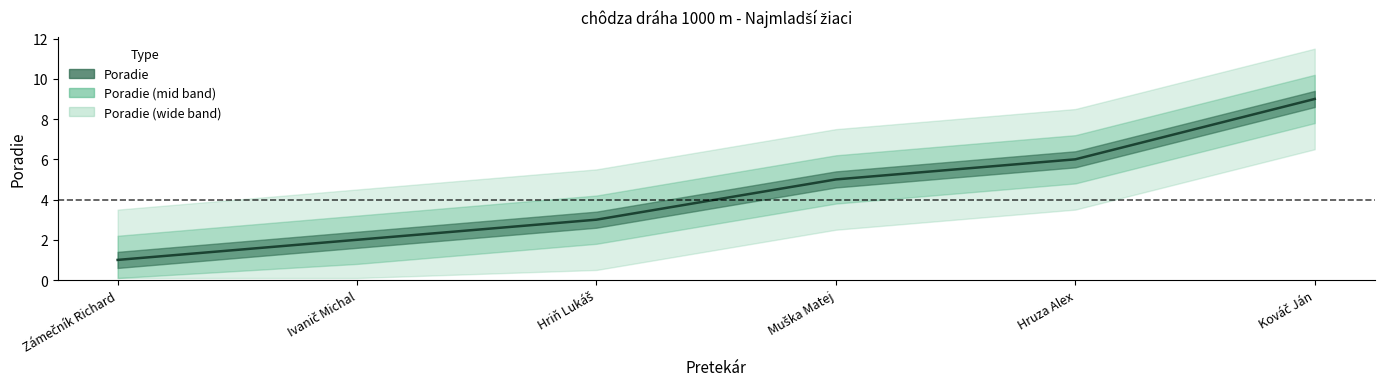

How many categories are shown in the chart?

6